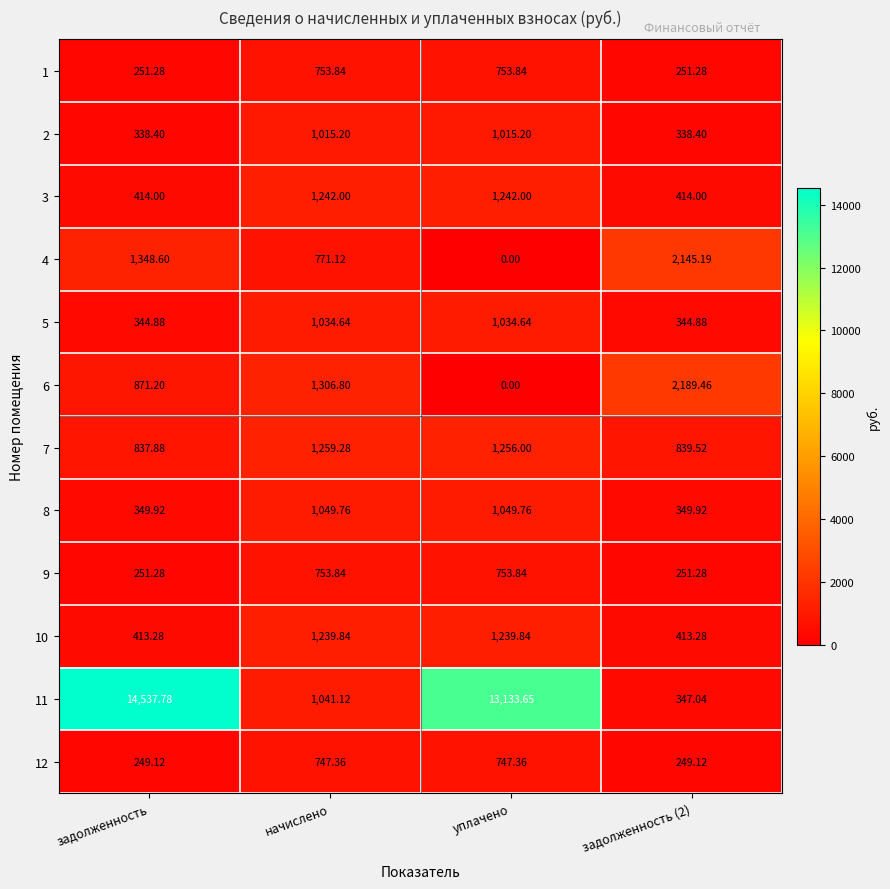

Is the value of 1 at уплачено greater than the value of 5 at начислено?

No